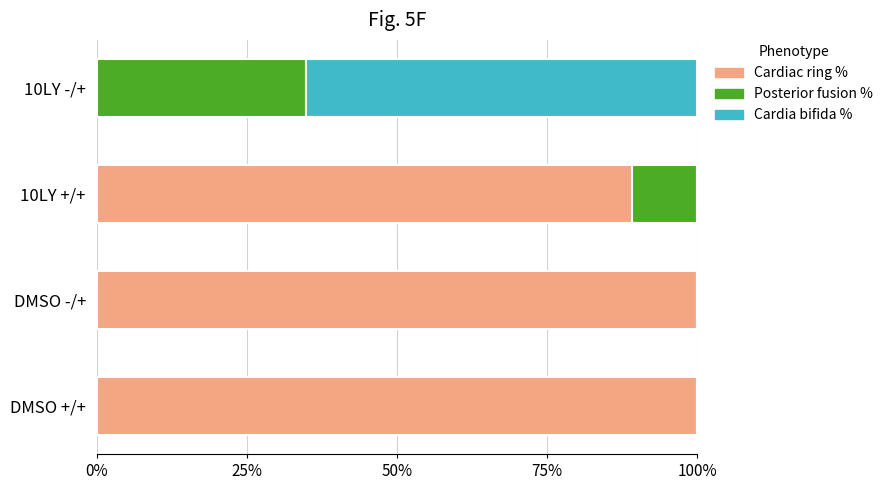

What is the approximate value of Cardiac ring % at DMSO +/+?

100.0